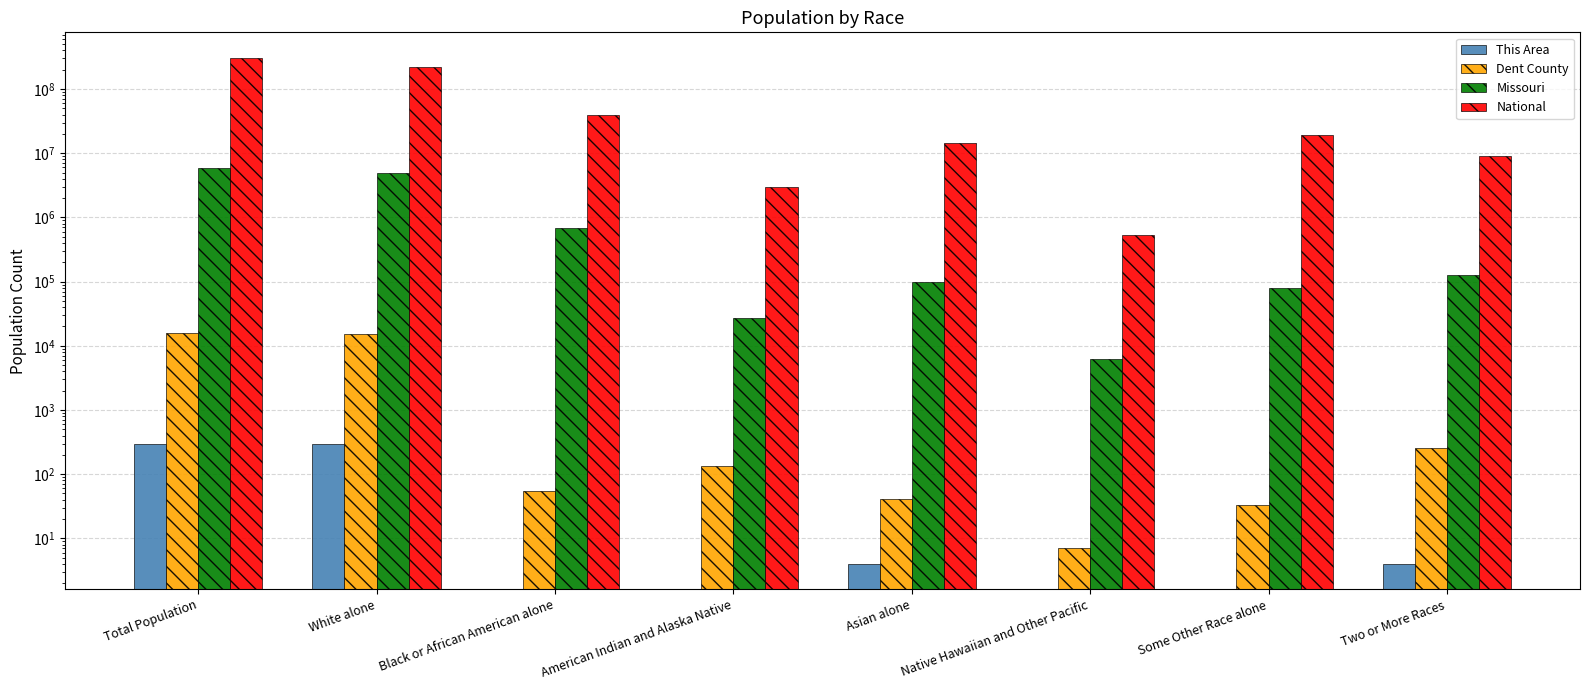

At which category is the sum across all series the highest?

Total Population